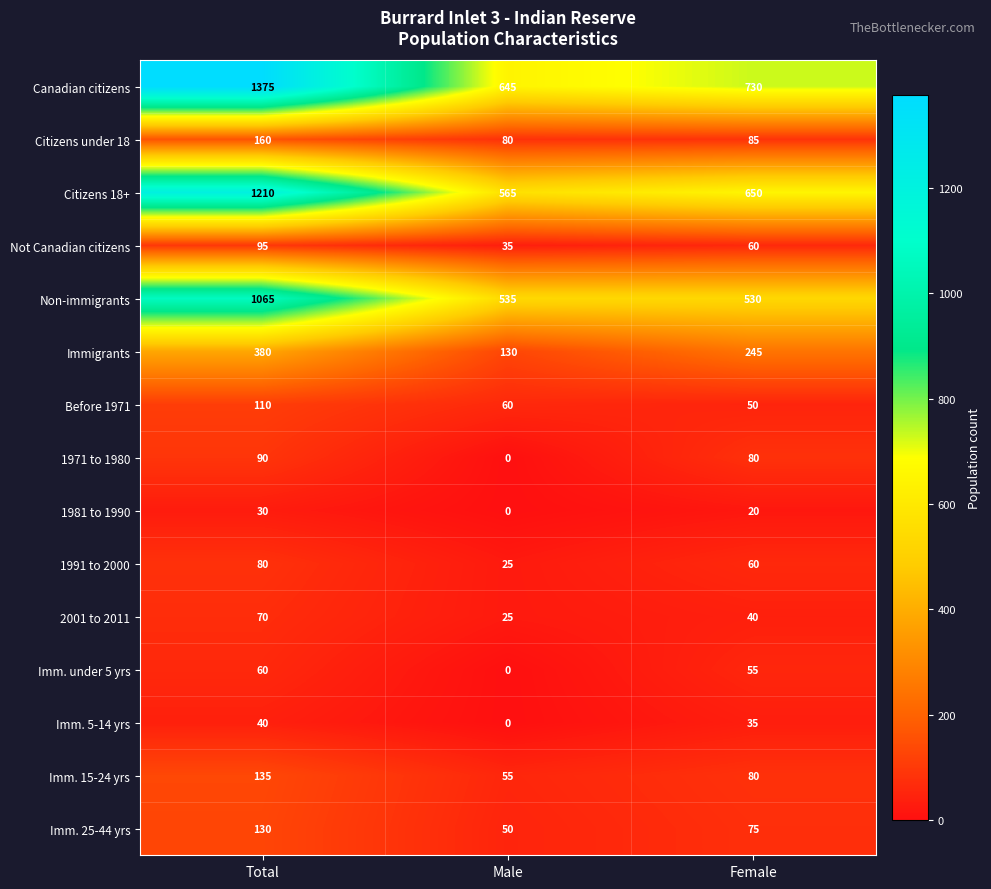

Is it true that Not Canadian citizens equals 95 at Total?

True